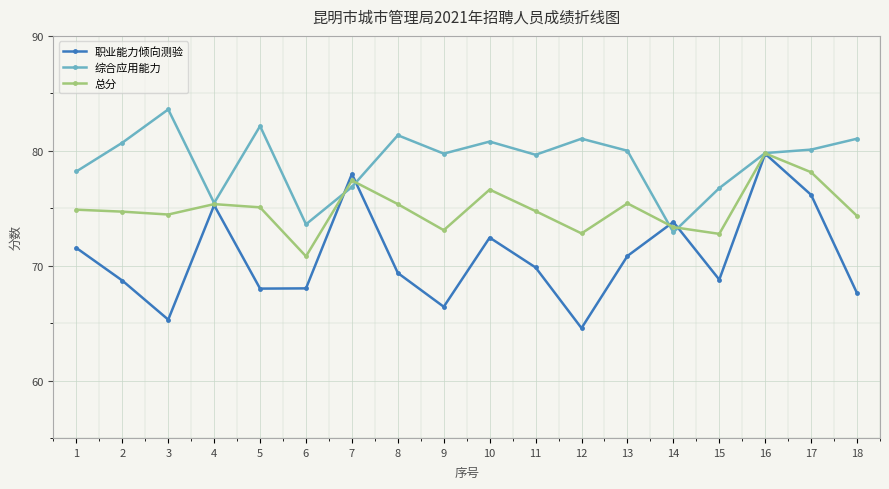

Which series has the largest total across all categories?

综合应用能力